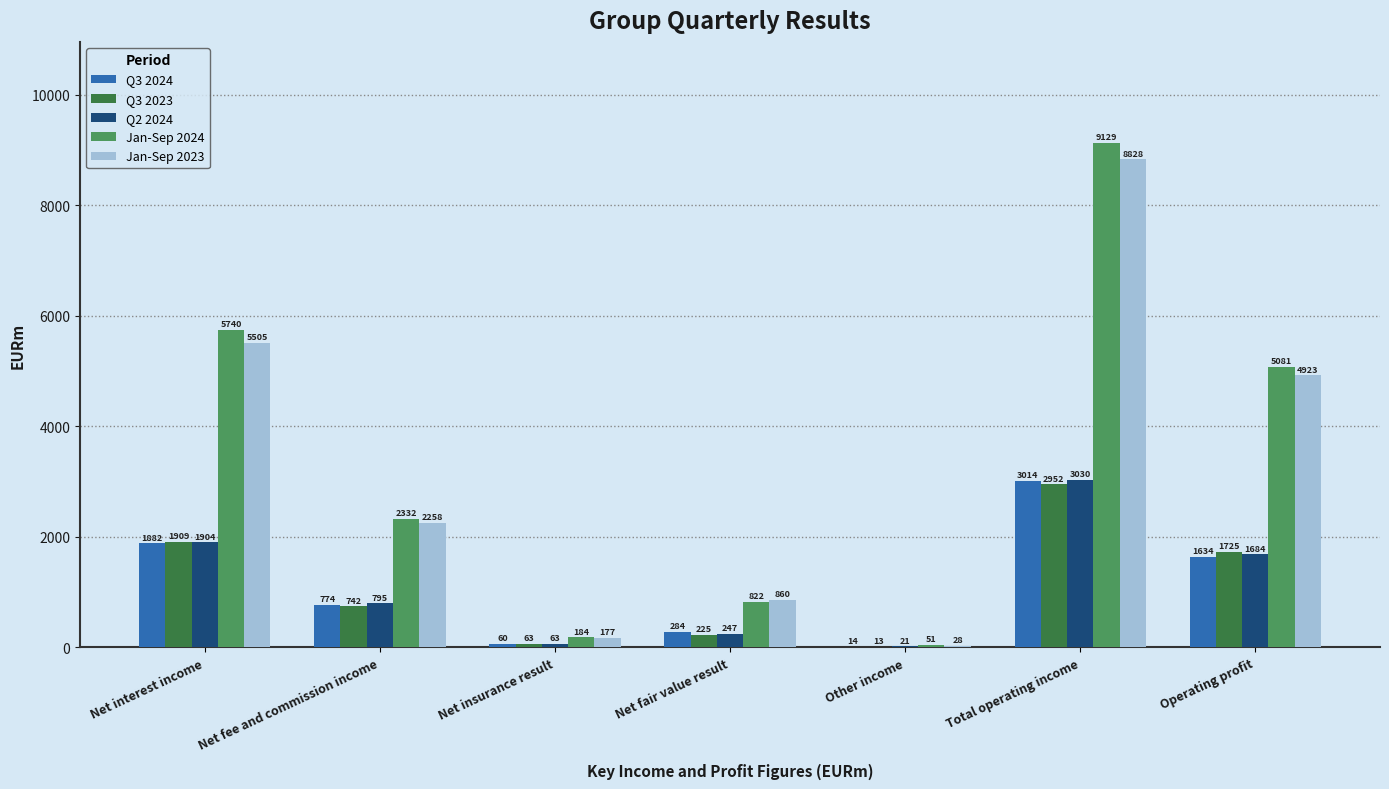

Is the value of Q2 2024 at Net insurance result greater than the value of Jan-Sep 2024 at Net fair value result?

No